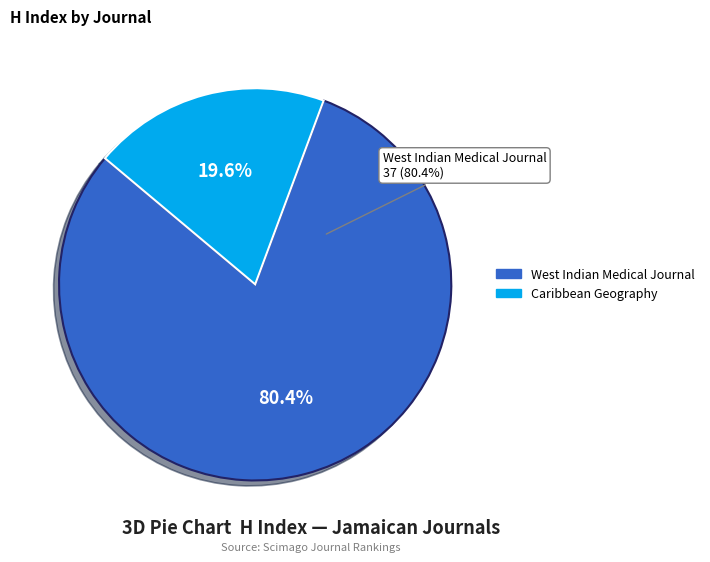

Which slice represents more than half of the pie?

West Indian Medical Journal